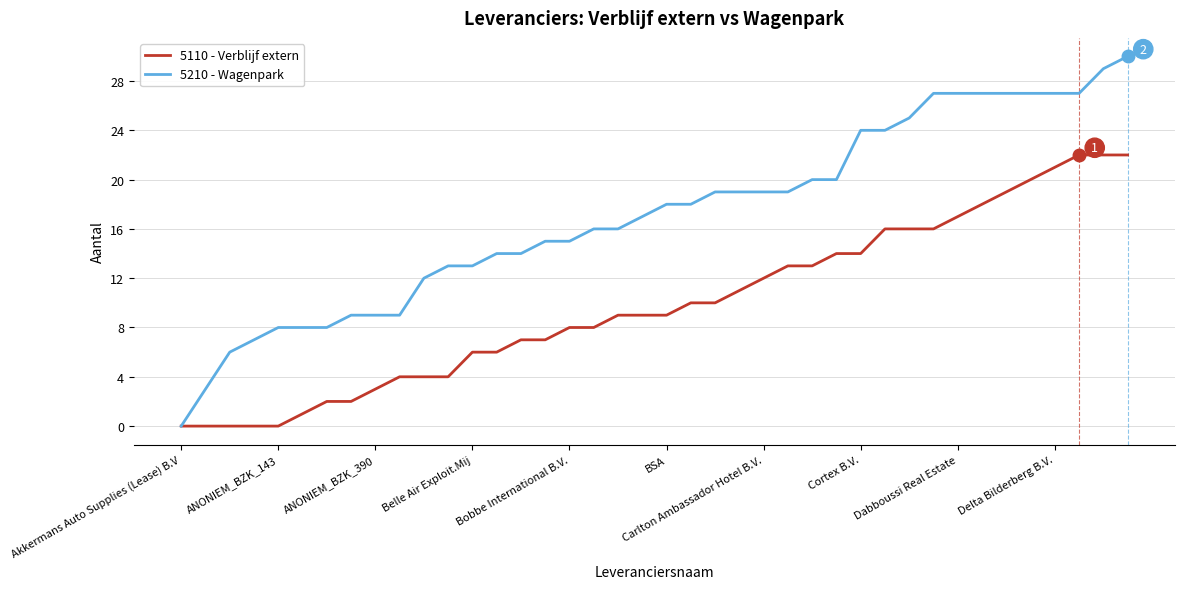

Rank the series by their maximum value, from lowest to highest.

5110 - Verblijf extern, 5210 - Wagenpark